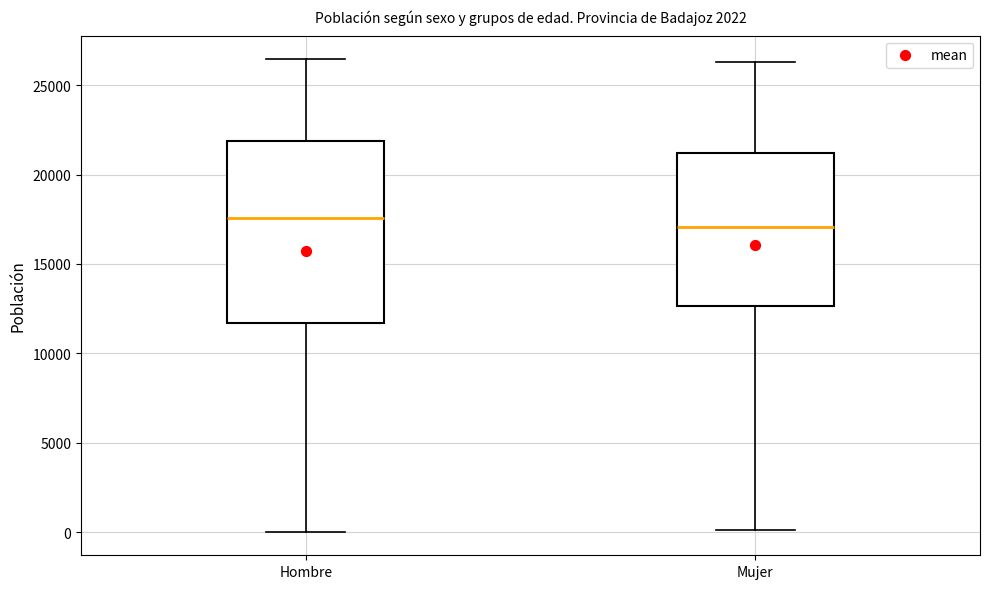

Which box has the lowest median line?

Mujer